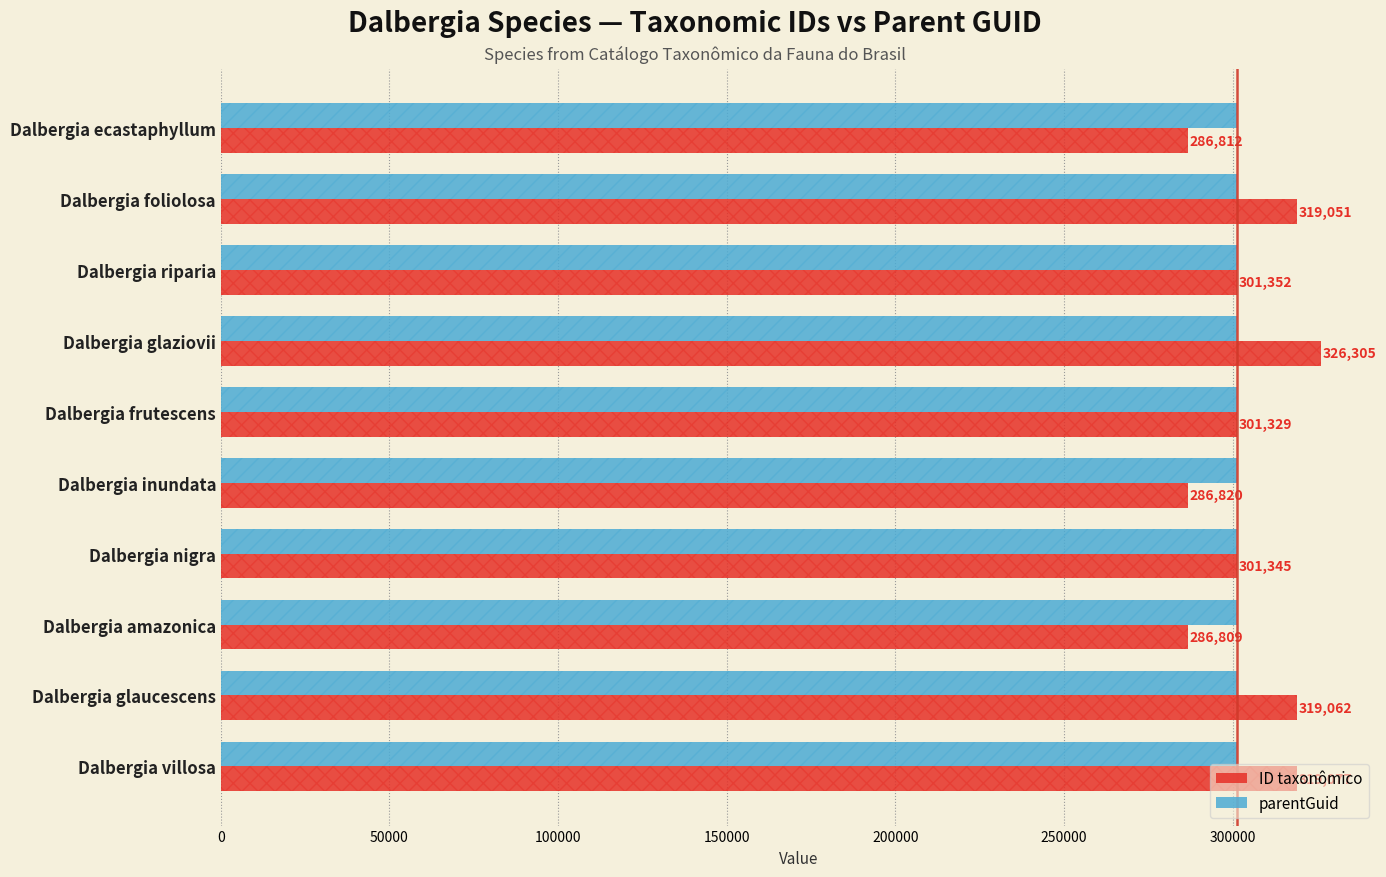

Which series has the widest spread of values?

ID taxonômico